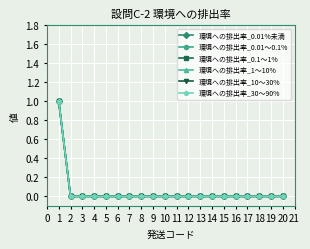

True or false: 環境への排出率_30～90% and 環境への排出率_1～10% cross at least once.

False